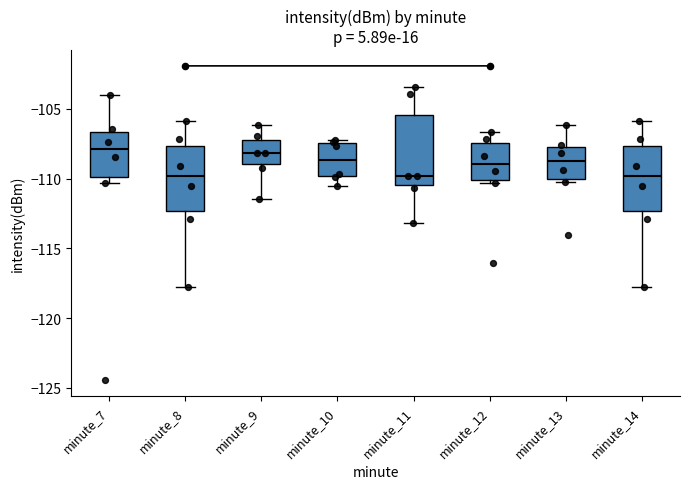

Where is the upper edge of the box for minute_11 on the y-axis? The values are not printed on the chart, so give them approximately, as read against the axis.

-105.5